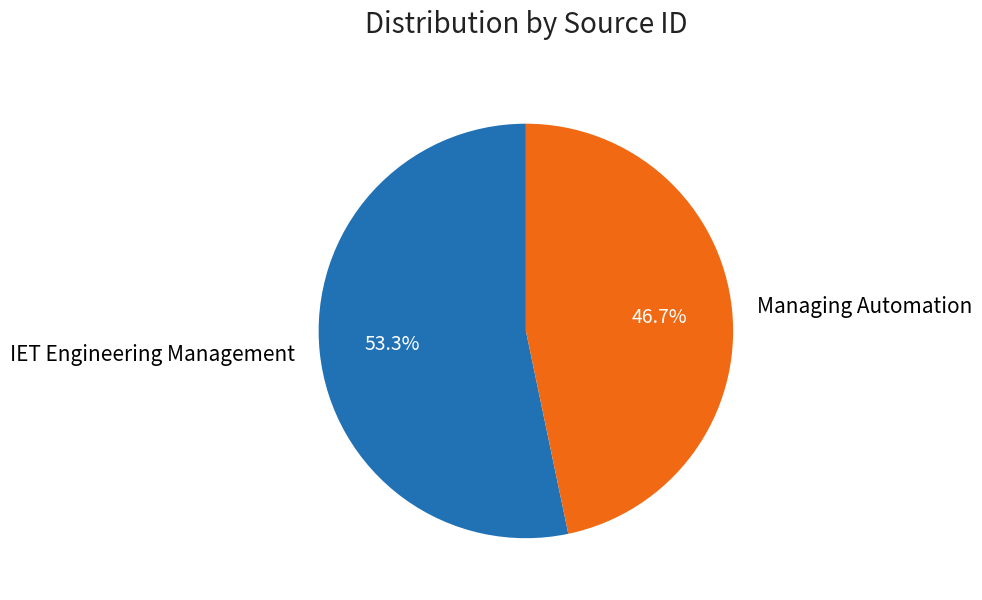

To the nearest percent, what is the difference between the largest and smallest slice percentages?

7%